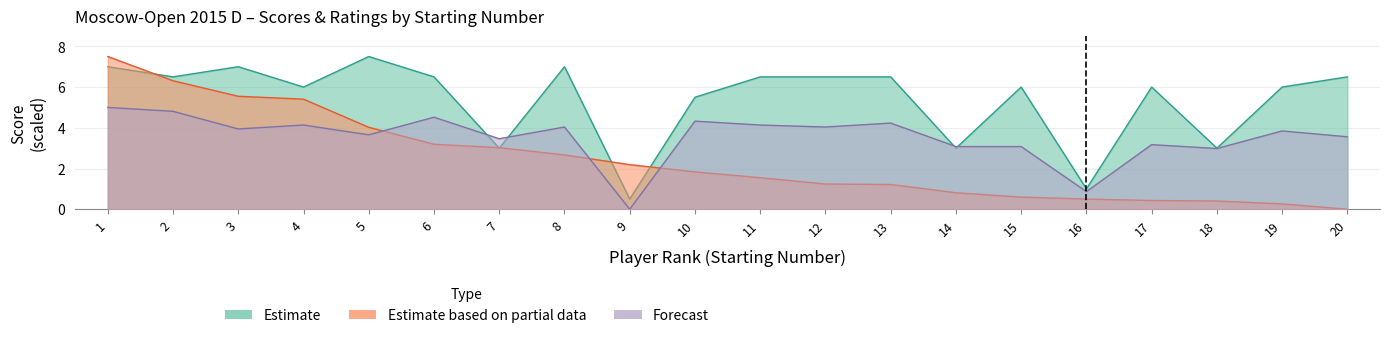

Is it true that Forecast equals 1.5 at 18?

False